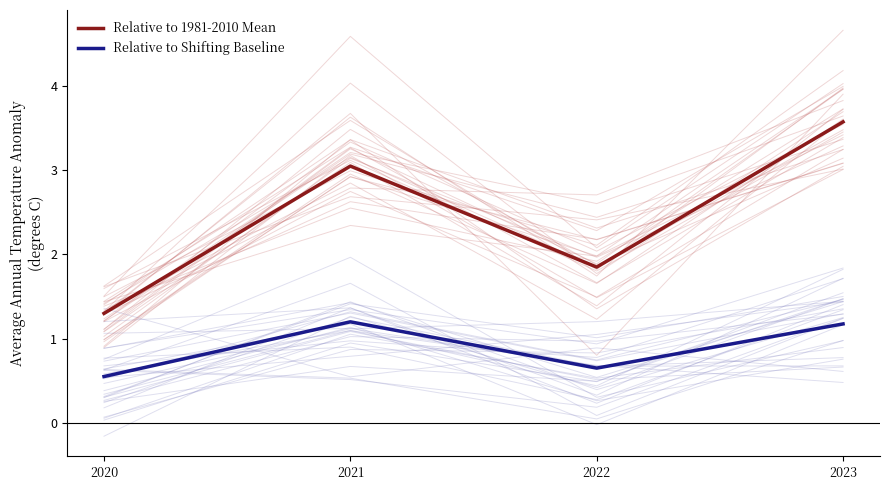

What is the difference between the maximum and minimum values in the Relative to Shifting Baseline series?

0.6